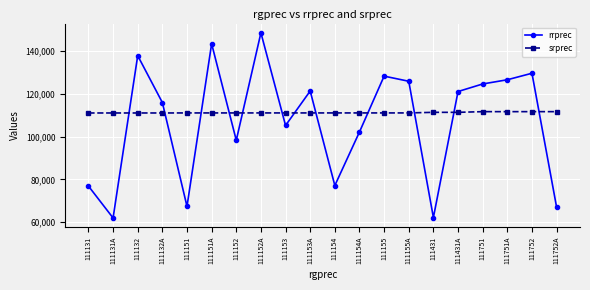

What is the label of the 4th point from the right?

111751